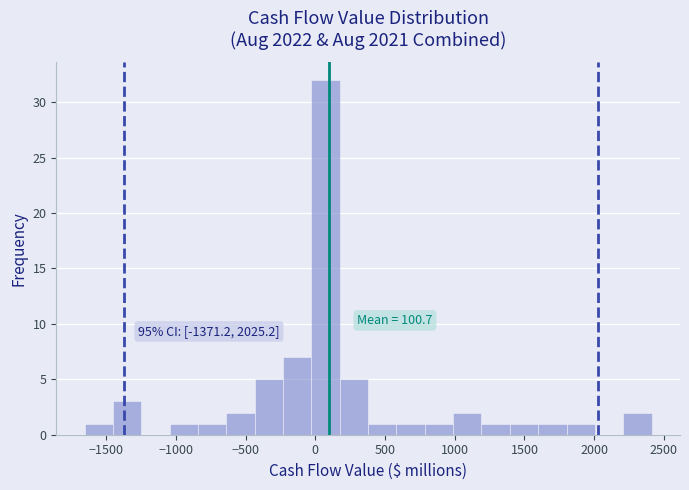

Which range on the x-axis has the tallest bar?

-50 to 200